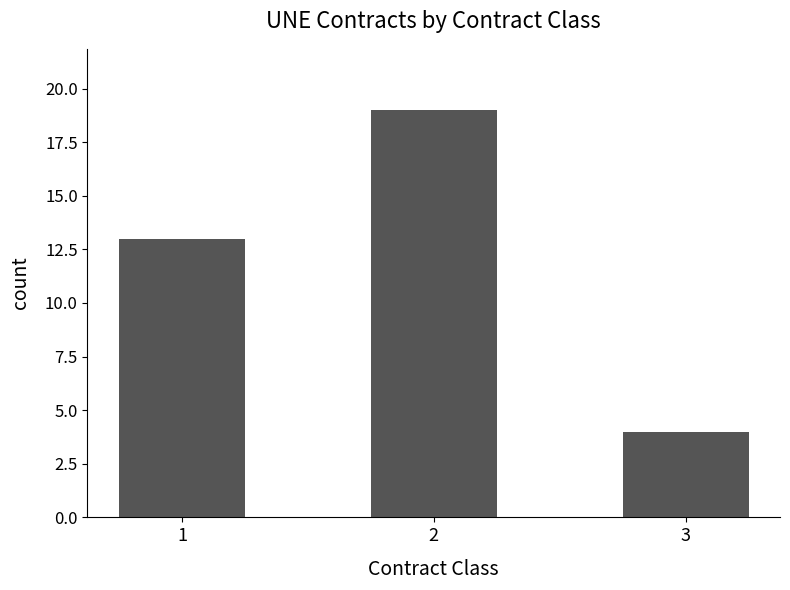

How many bars are there in total?

3